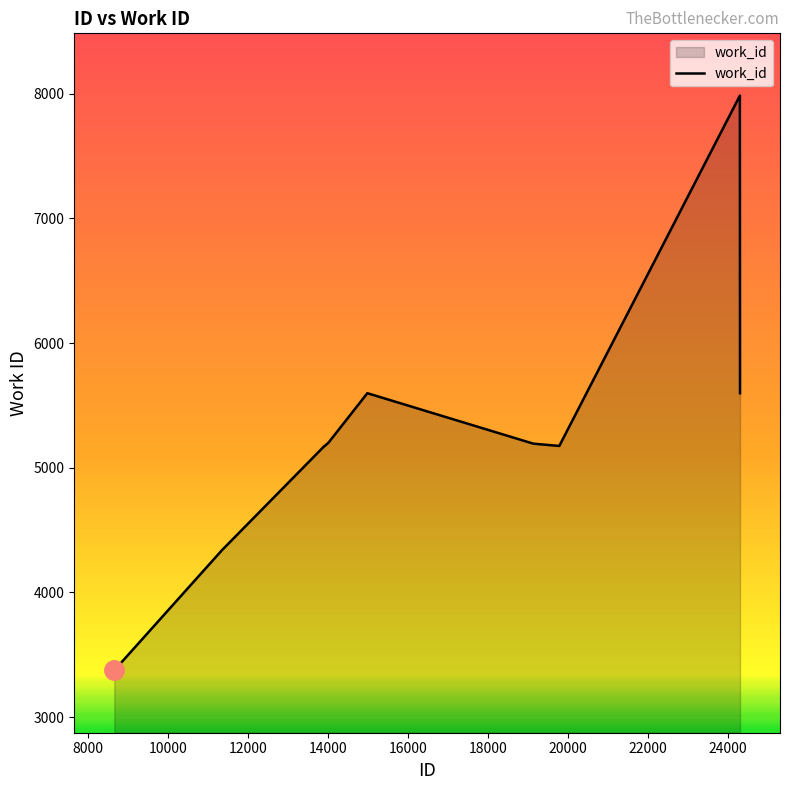

What is the smallest value displayed?

3375